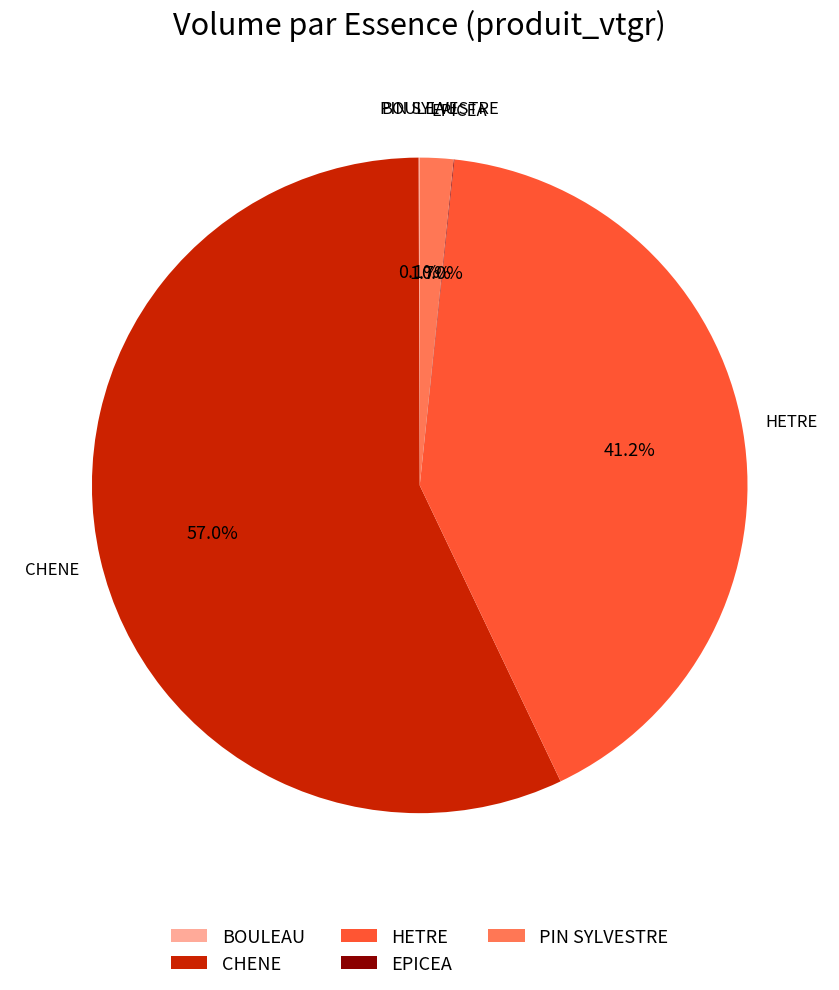

Is there any slice that represents more than half of the pie?

Yes